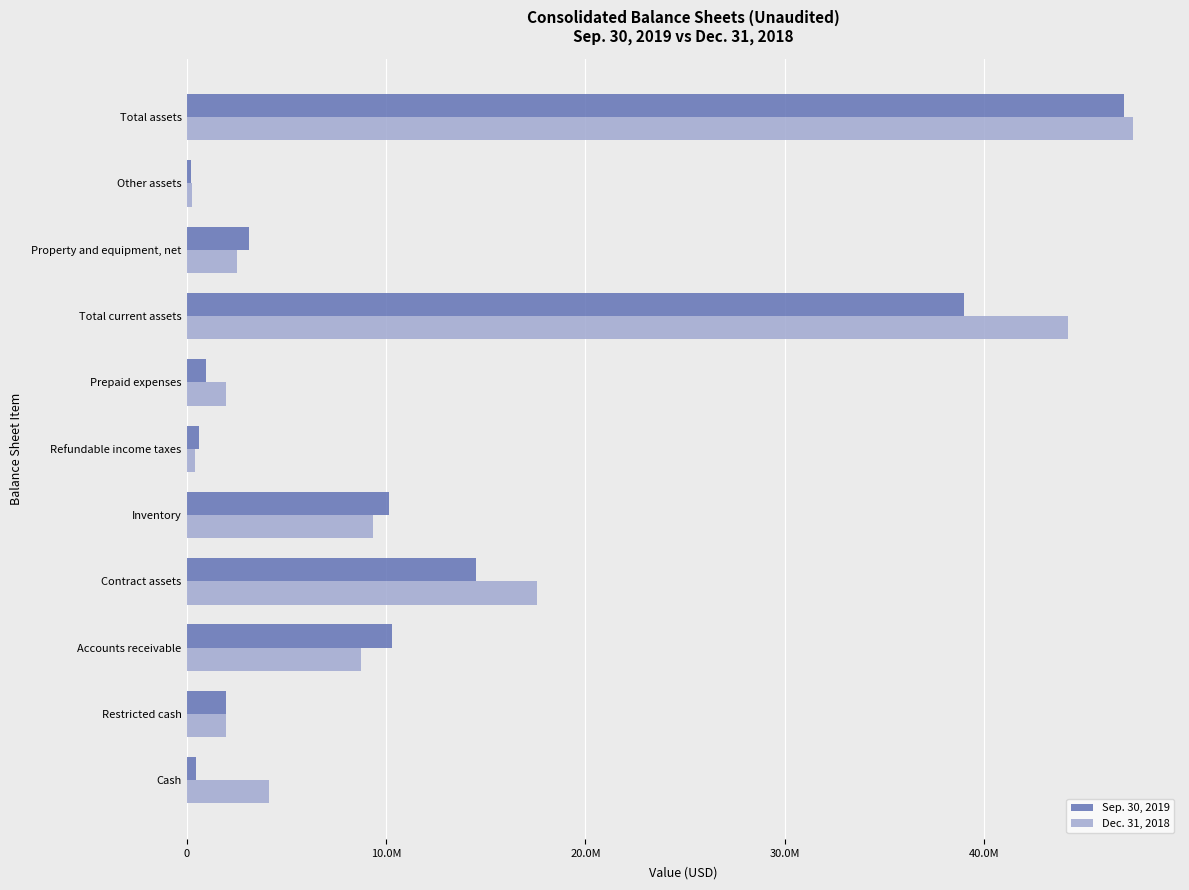

What is the difference between the maximum and minimum values in the Sep. 30, 2019 series?

46788853